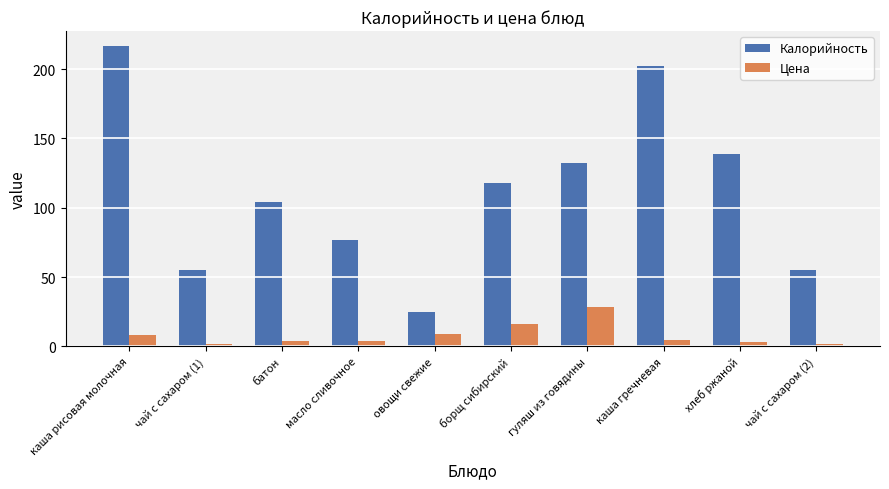

What is the difference between the highest and lowest values at батон?

100.4